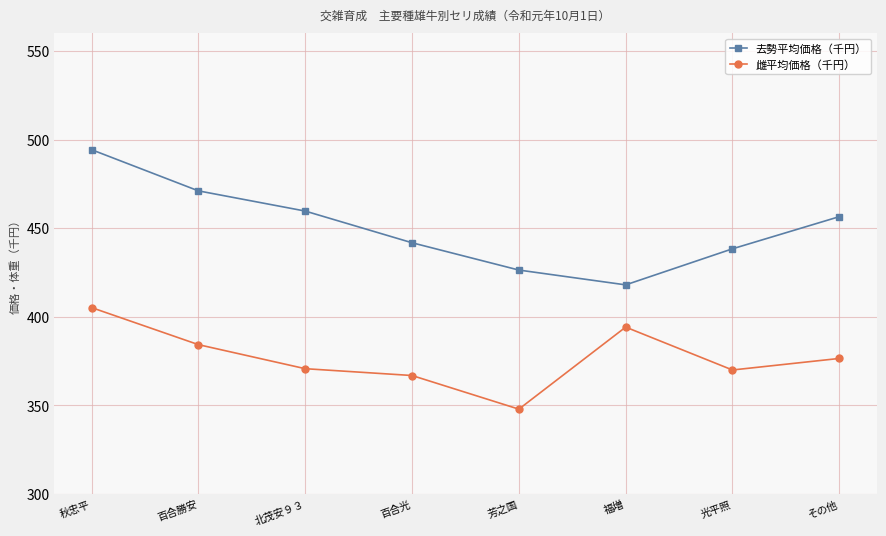

List the series in order of their overall mean, highest first.

去勢平均価格（千円）, 雌平均価格（千円）